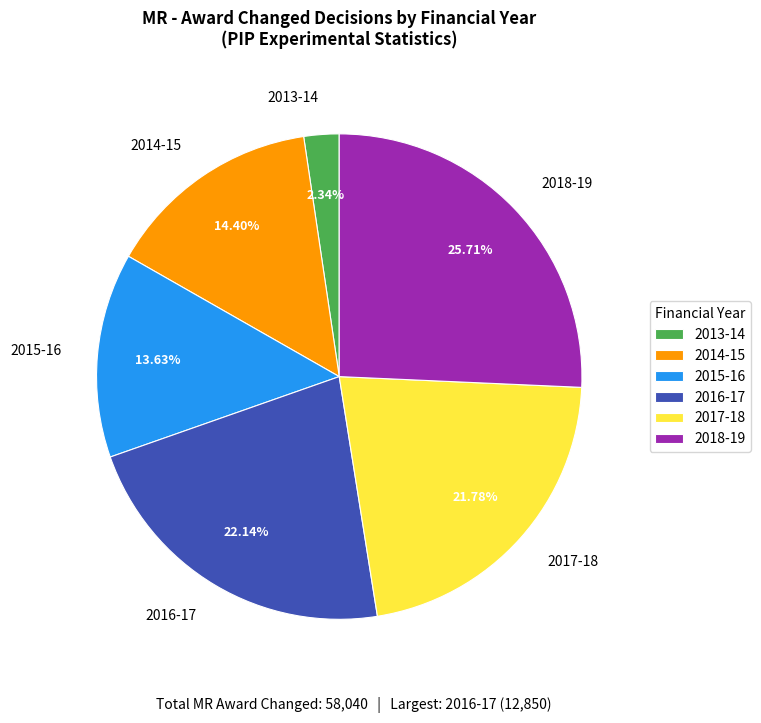

Count the number of slices in the pie.

6